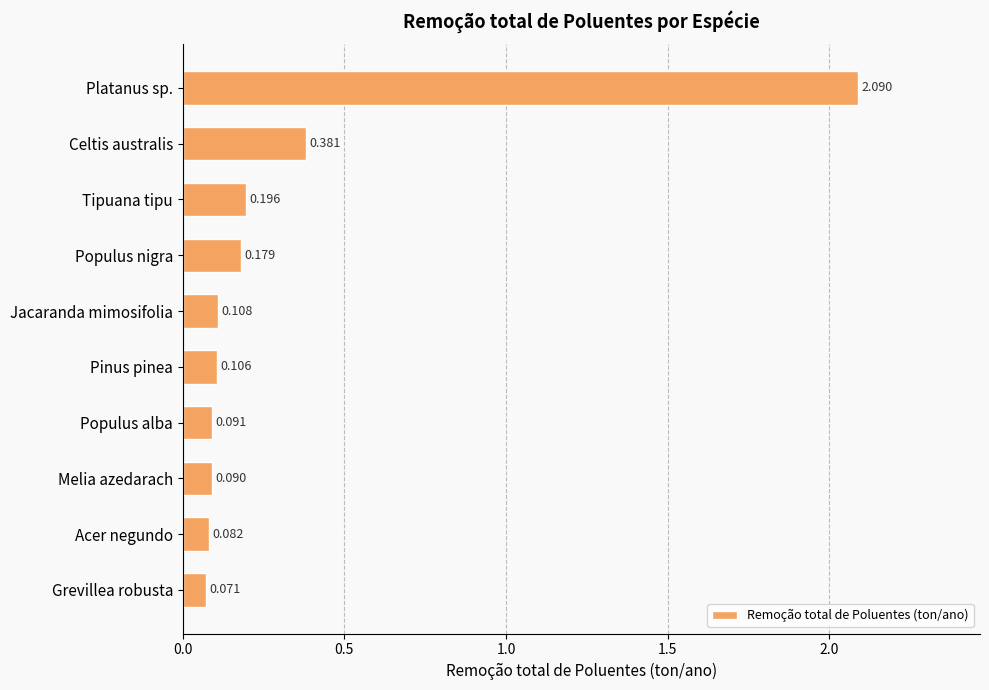

Which label corresponds to the smallest value in the chart?

Grevillea robusta